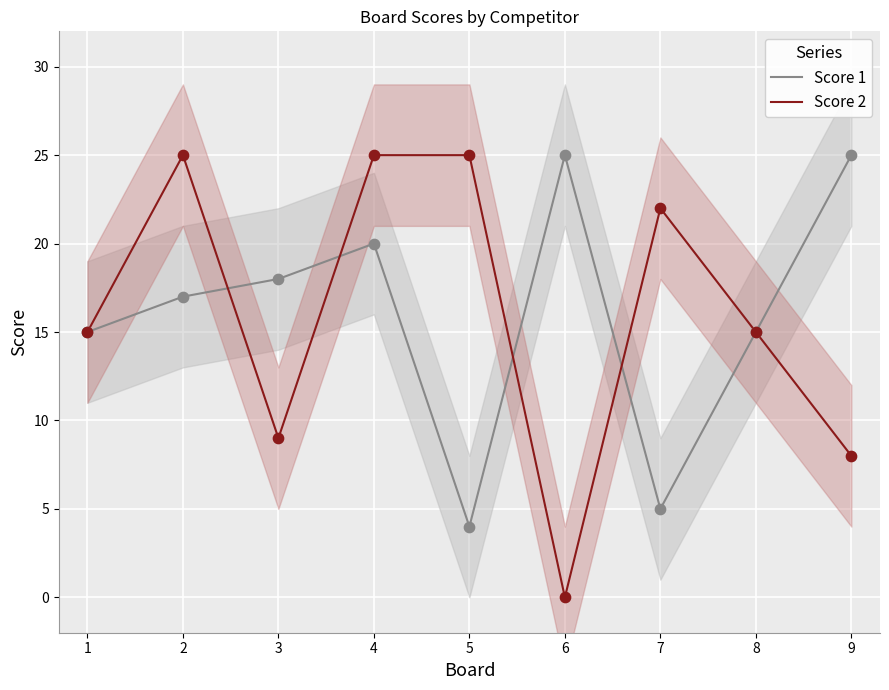

Which series has the largest Y range (max minus min)?

Score 2